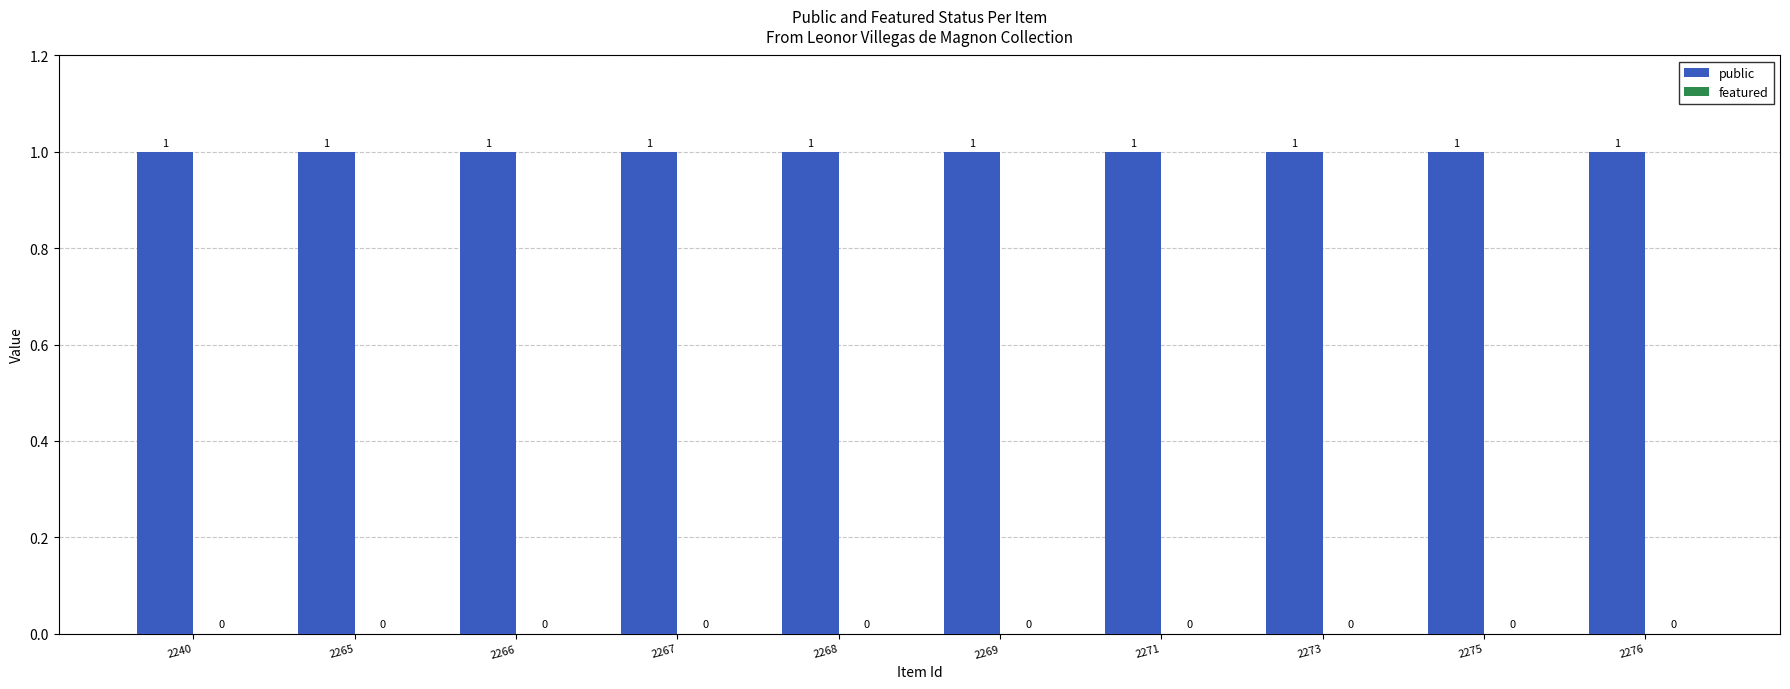

The featured series shows 0 at 2273. True or false?

True